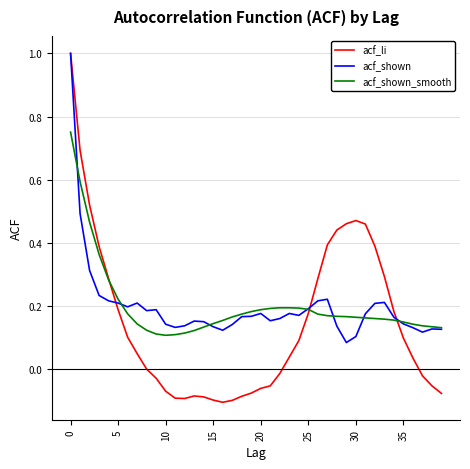

What is the difference between the maximum and minimum values in the acf_li series?

1.1